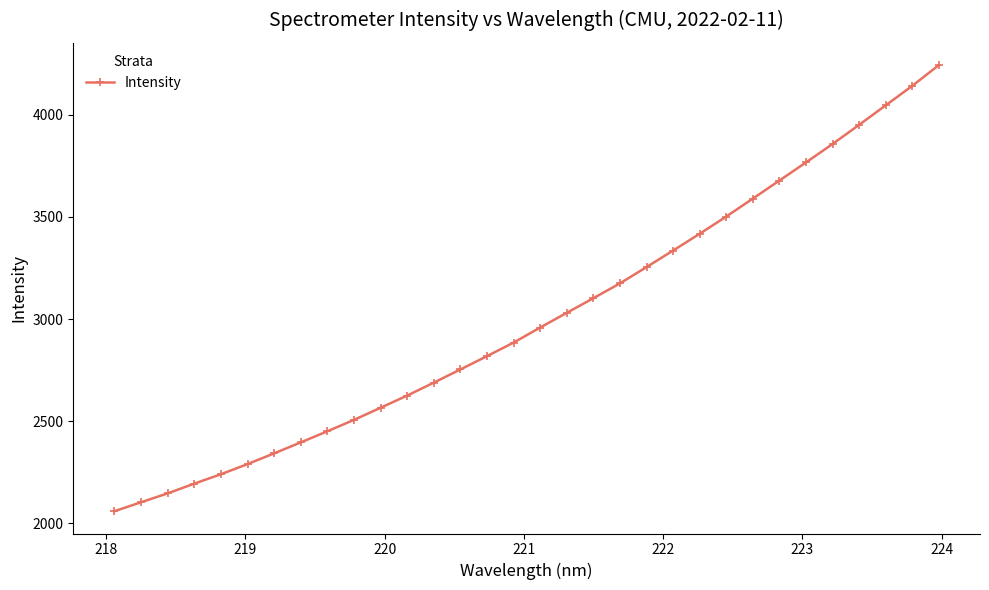

What is the sum of all values?

96114.9